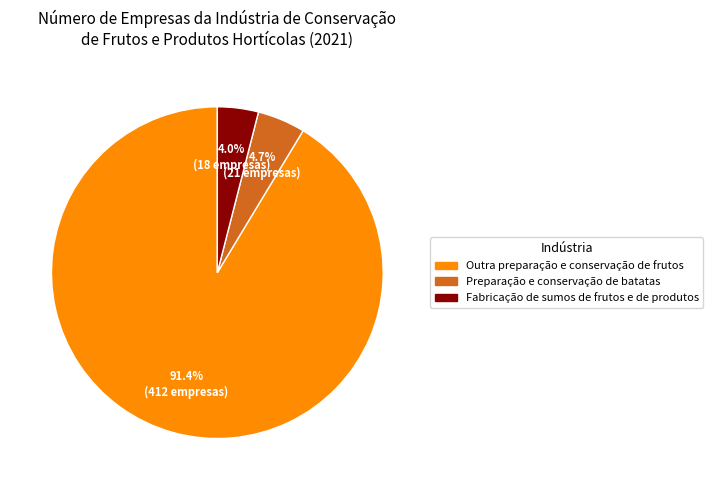

To the nearest percent, what is the average slice percentage?

33%